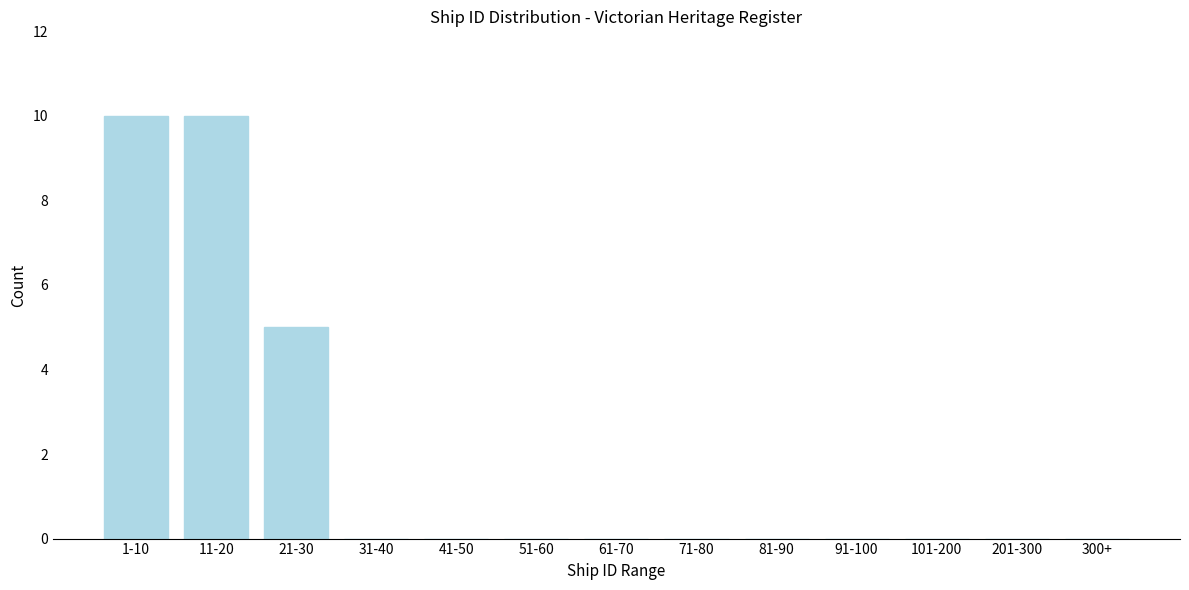

Reading left to right, what are all the values shown in this chart?

1-10=10	11-20=10	21-30=5	31-40=0	41-50=0	51-60=0	61-70=0	71-80=0	81-90=0	91-100=0	101-200=0	201-300=0	300+=0